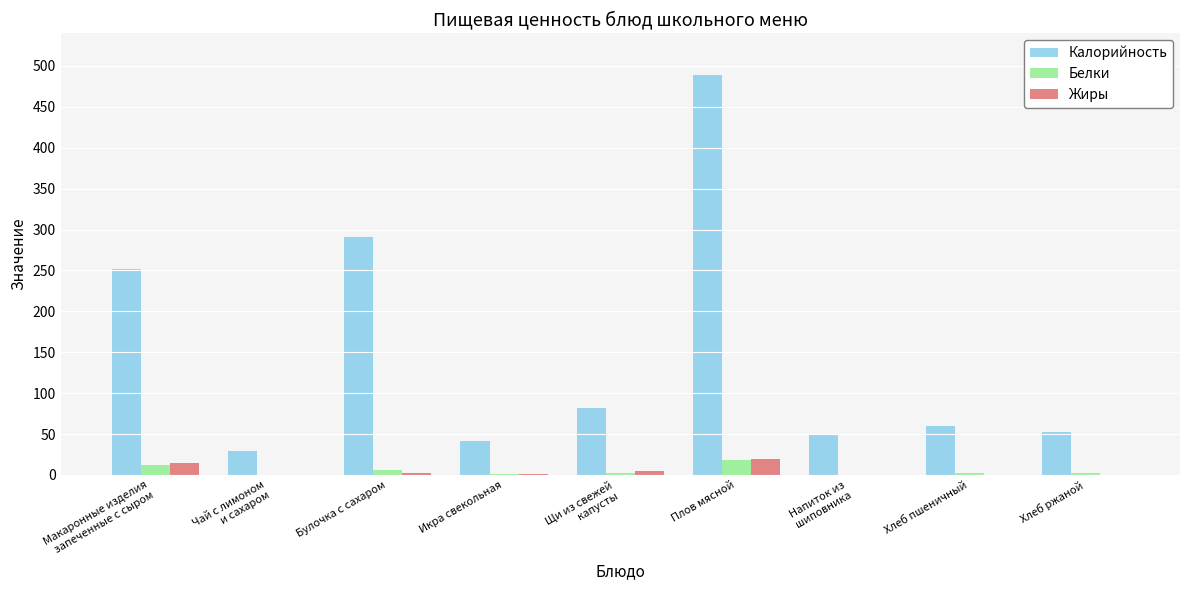

How many categories are shown in the chart?

9